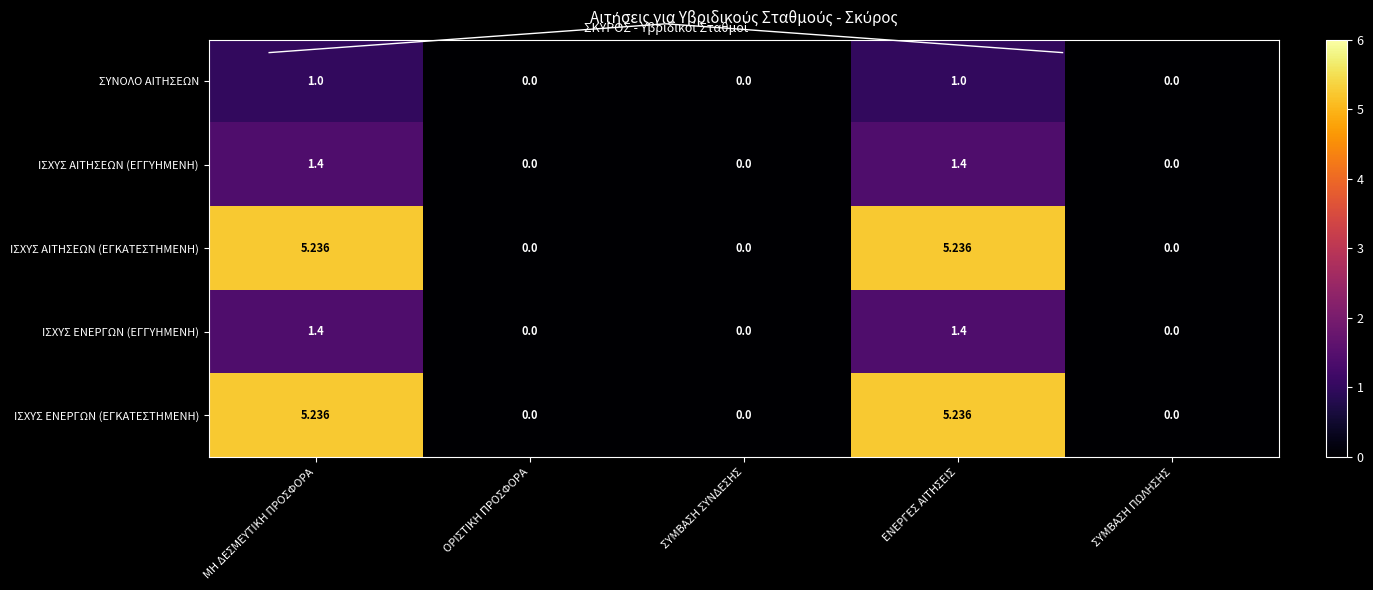

What is the difference between the maximum and minimum values in the ΙΣΧΥΣ ΑΙΤΗΣΕΩΝ (ΕΓΓΥΗΜΕΝΗ) series?

1.4